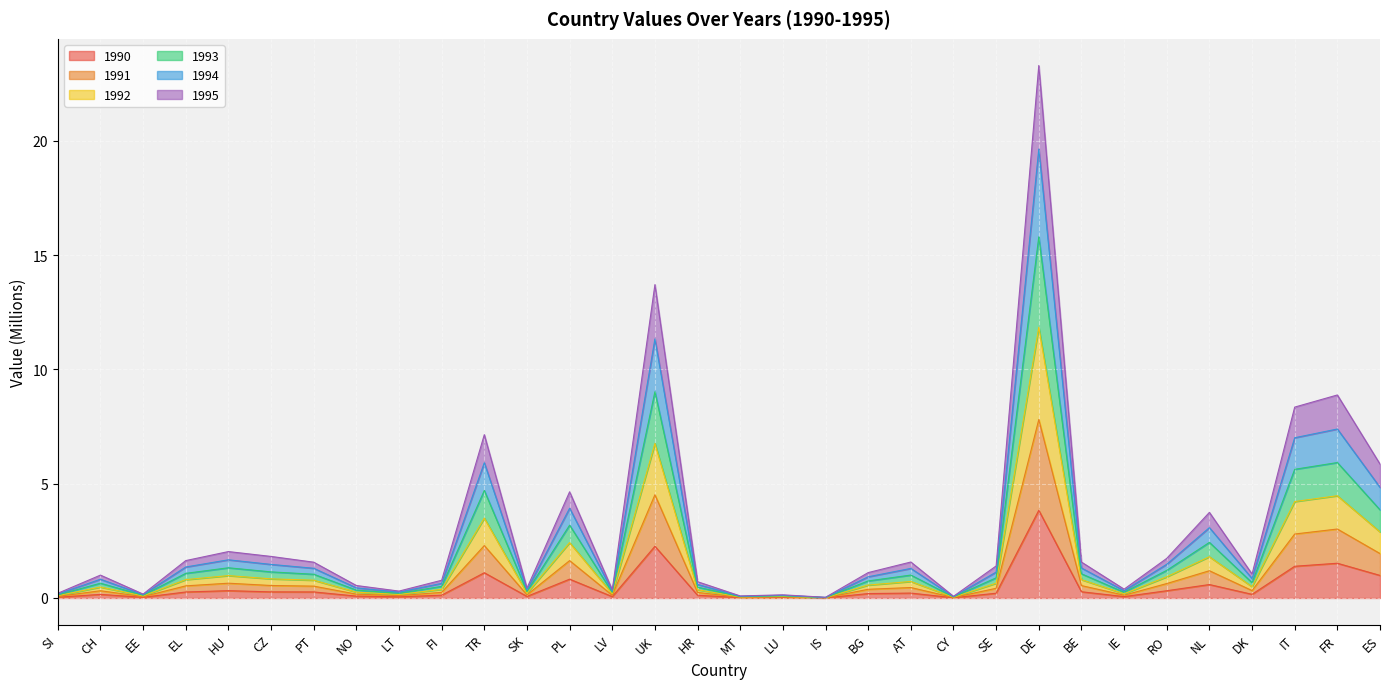

The value of 1995 at BG is 0.5. True or false?

False